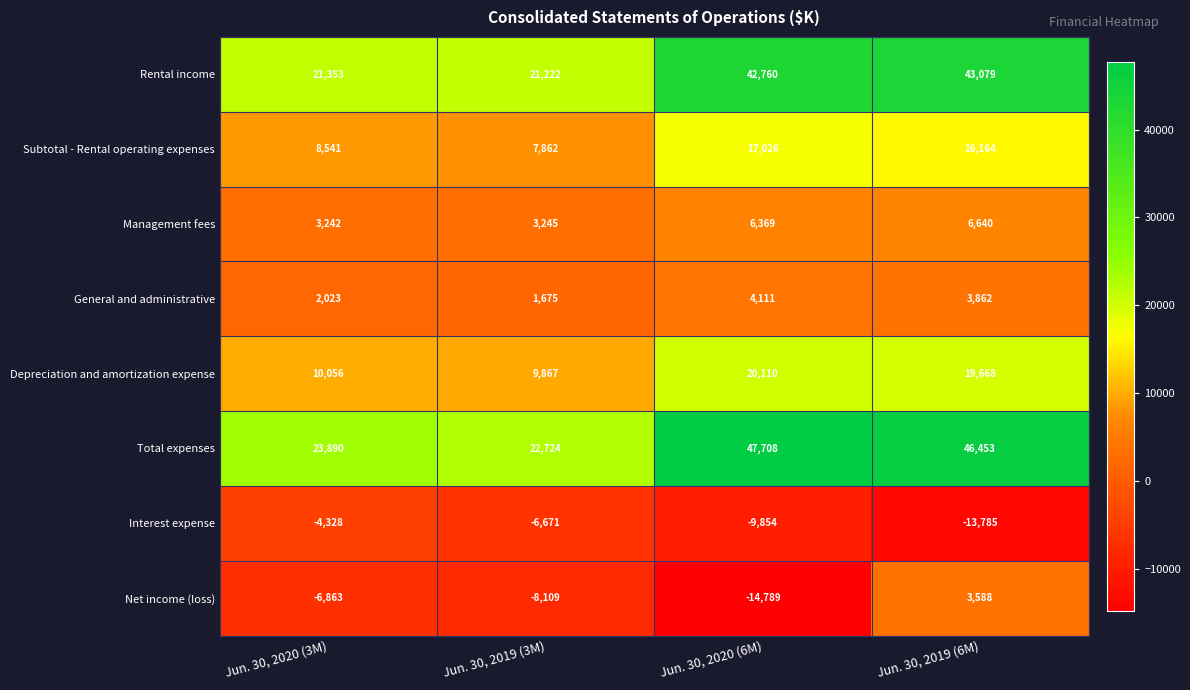

What is the difference between the Interest expense values at Jun. 30, 2019 (6M) and Jun. 30, 2019 (3M)?

7114